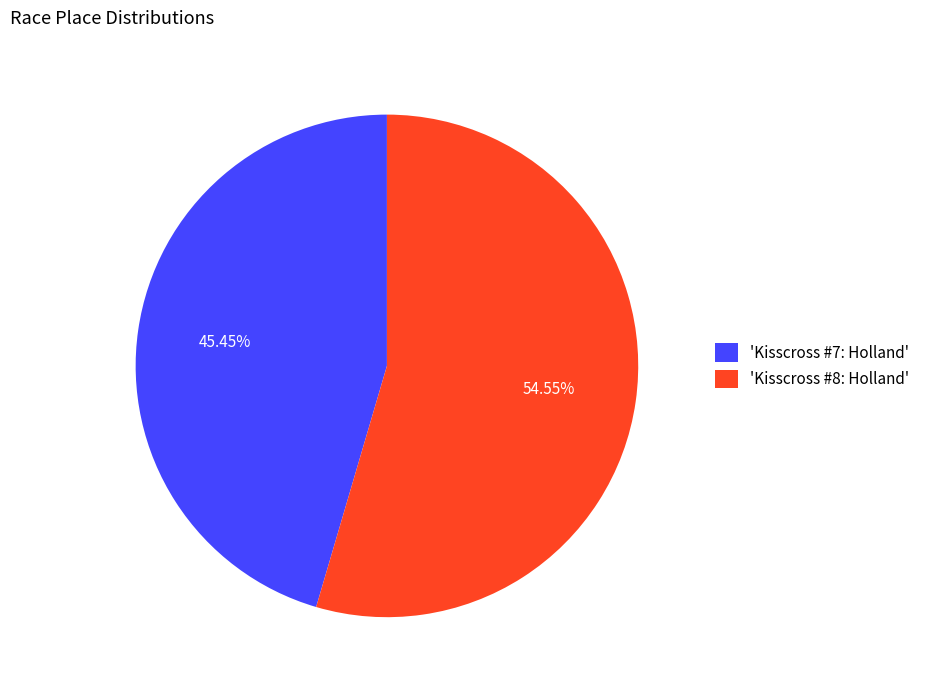

What is the ratio of the value at 'Kisscross #8: Holland' to the value at 'Kisscross #7: Holland'?

1.2